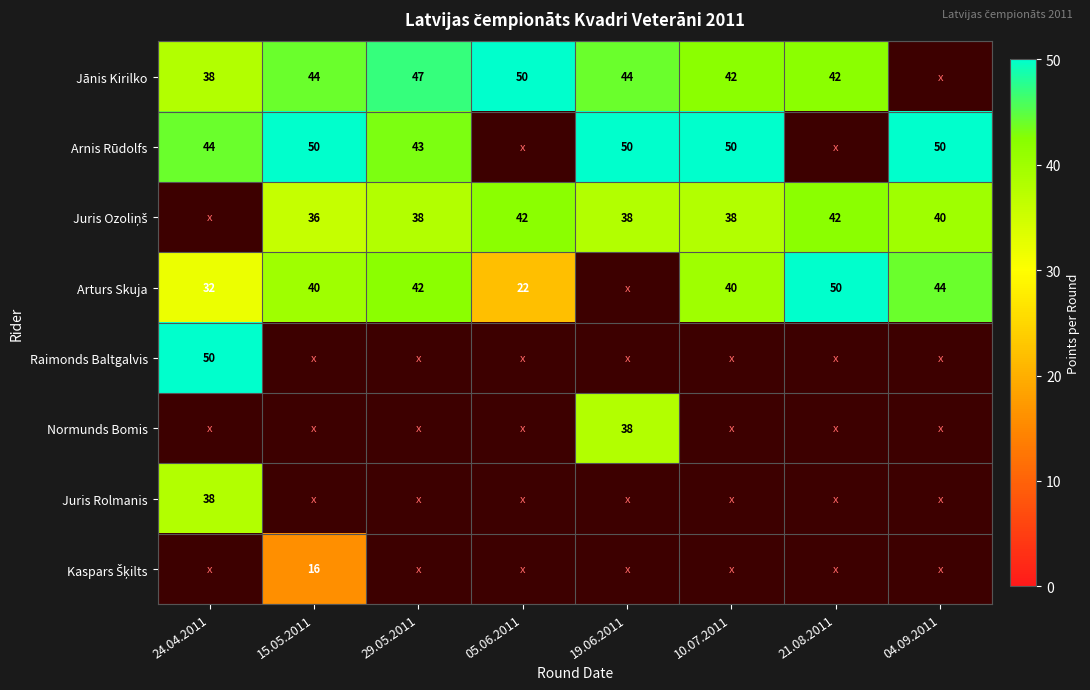

Is it true that Arturs Skuja equals 50 at 21.08.2011?

True